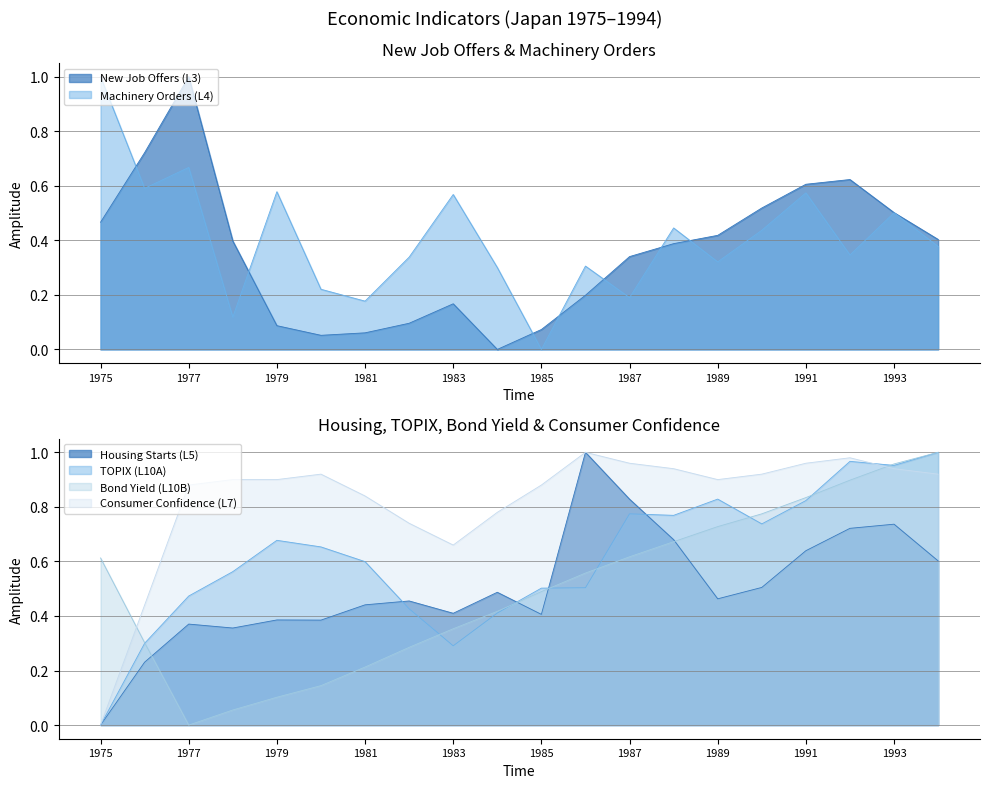

Which has a higher value, 13 or 11?

13